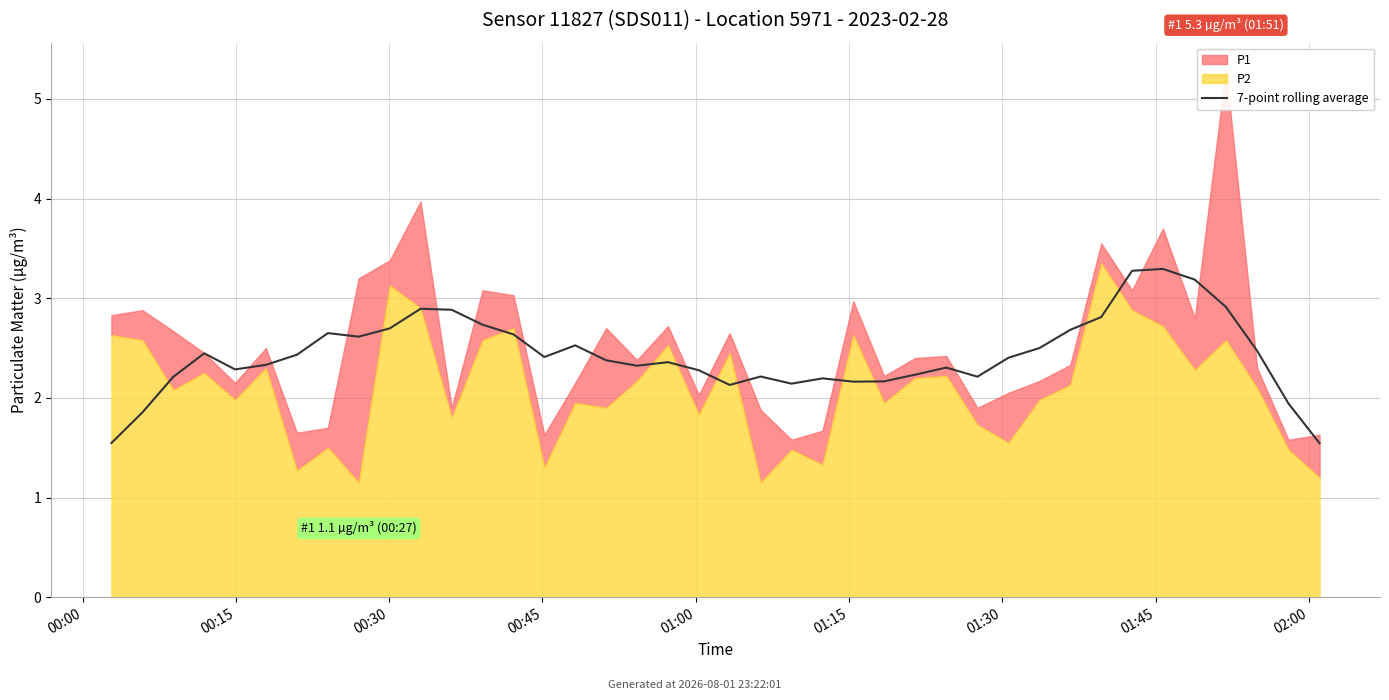

What position from the right is 36?

4